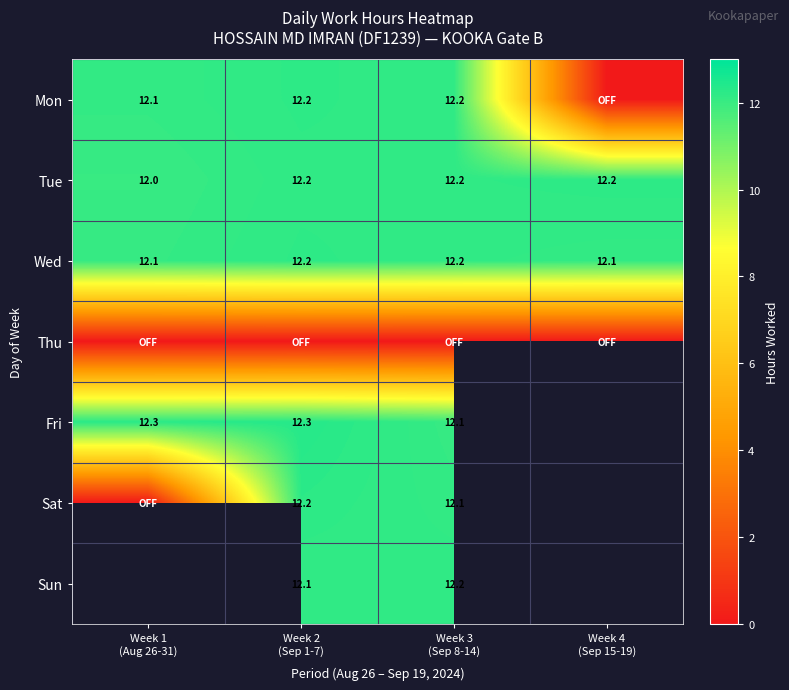

Count the Tue values in the range 12 to 13.

4